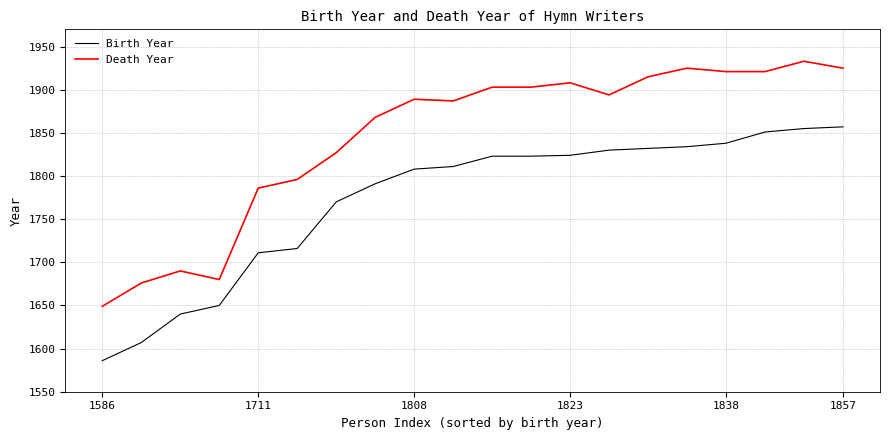

What is the minimum value for Birth Year?

1586